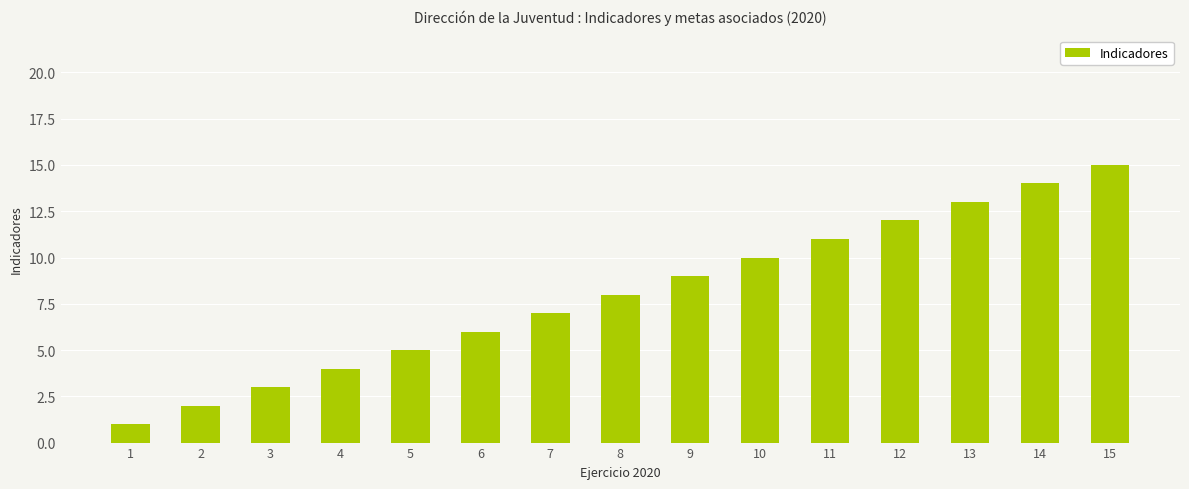

How many values are below 8?

7